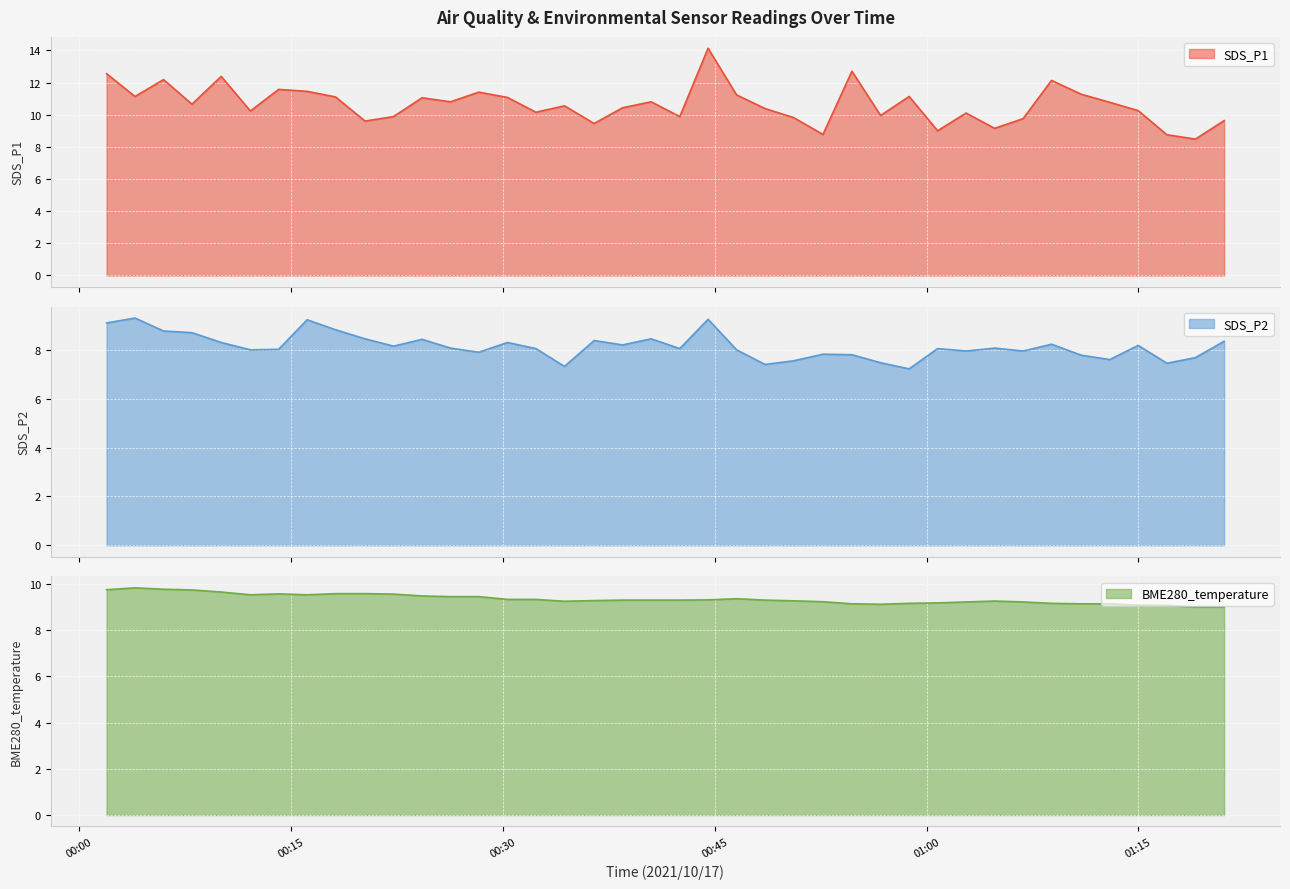

How many lines are shown in the chart?

3